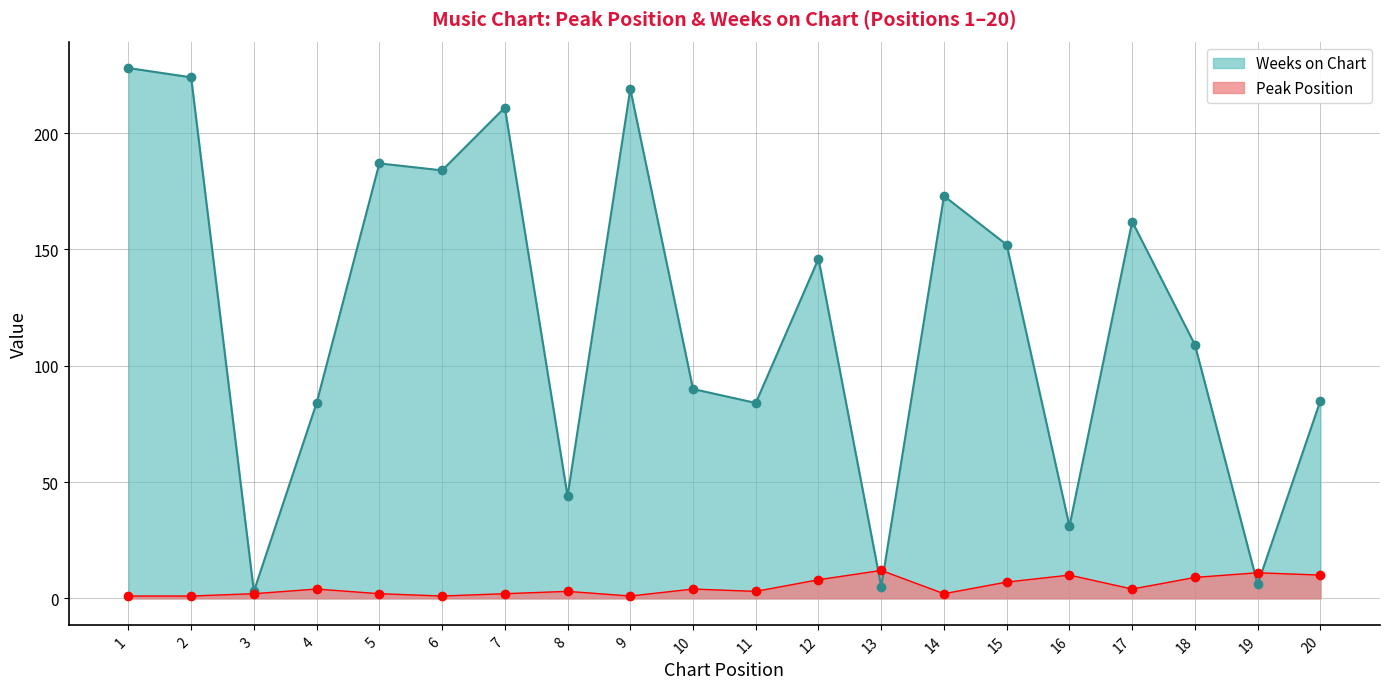

How many lines are shown in the chart?

2